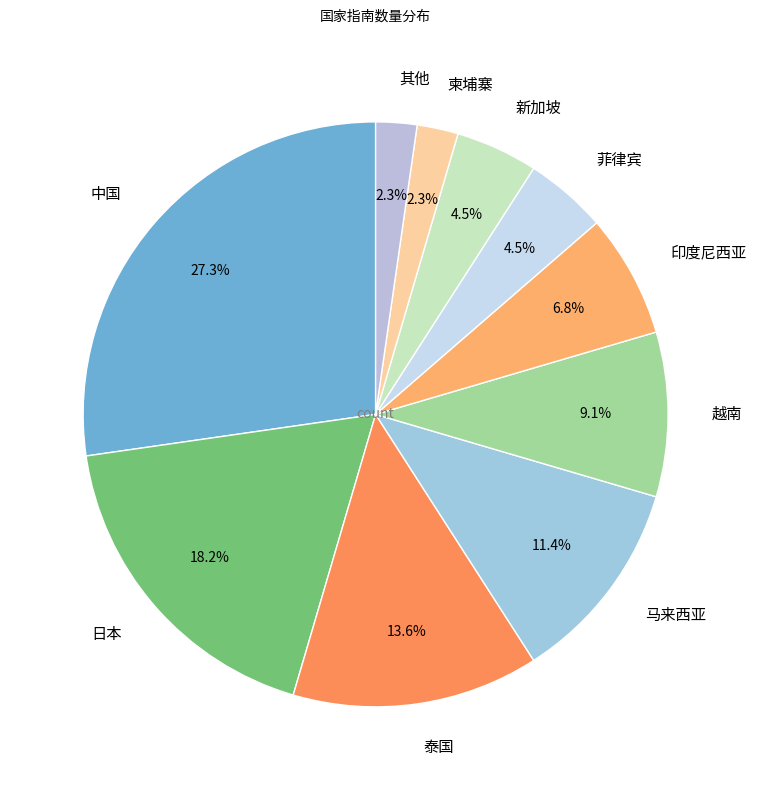

Does 菲律宾 account for over 50% of the chart?

No